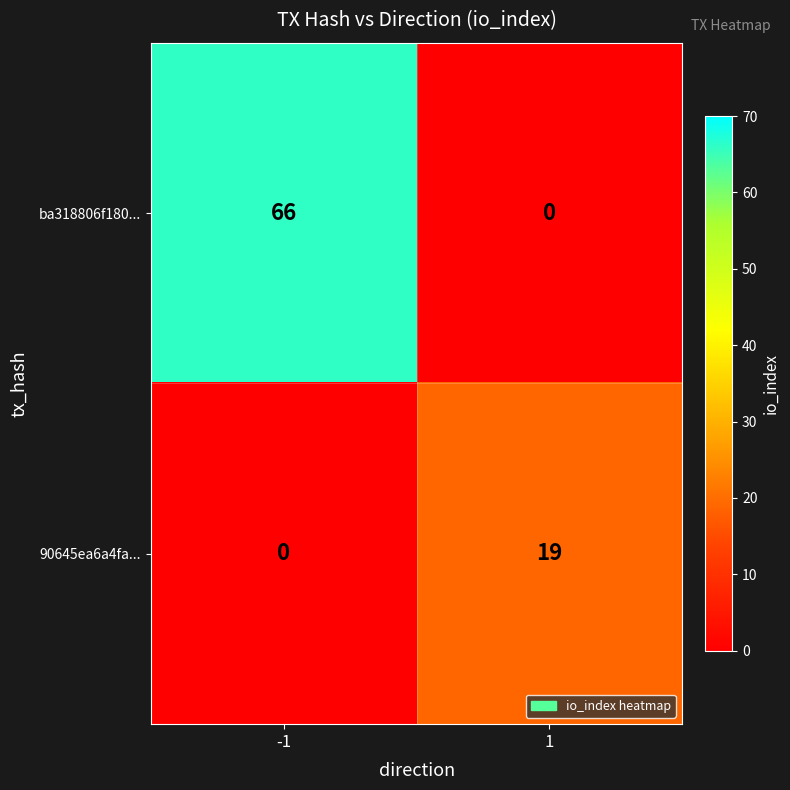

Reading left to right, transcribe all the data shown in this chart.

ba318806f180...: 66	0
90645ea6a4fa...: 0	19